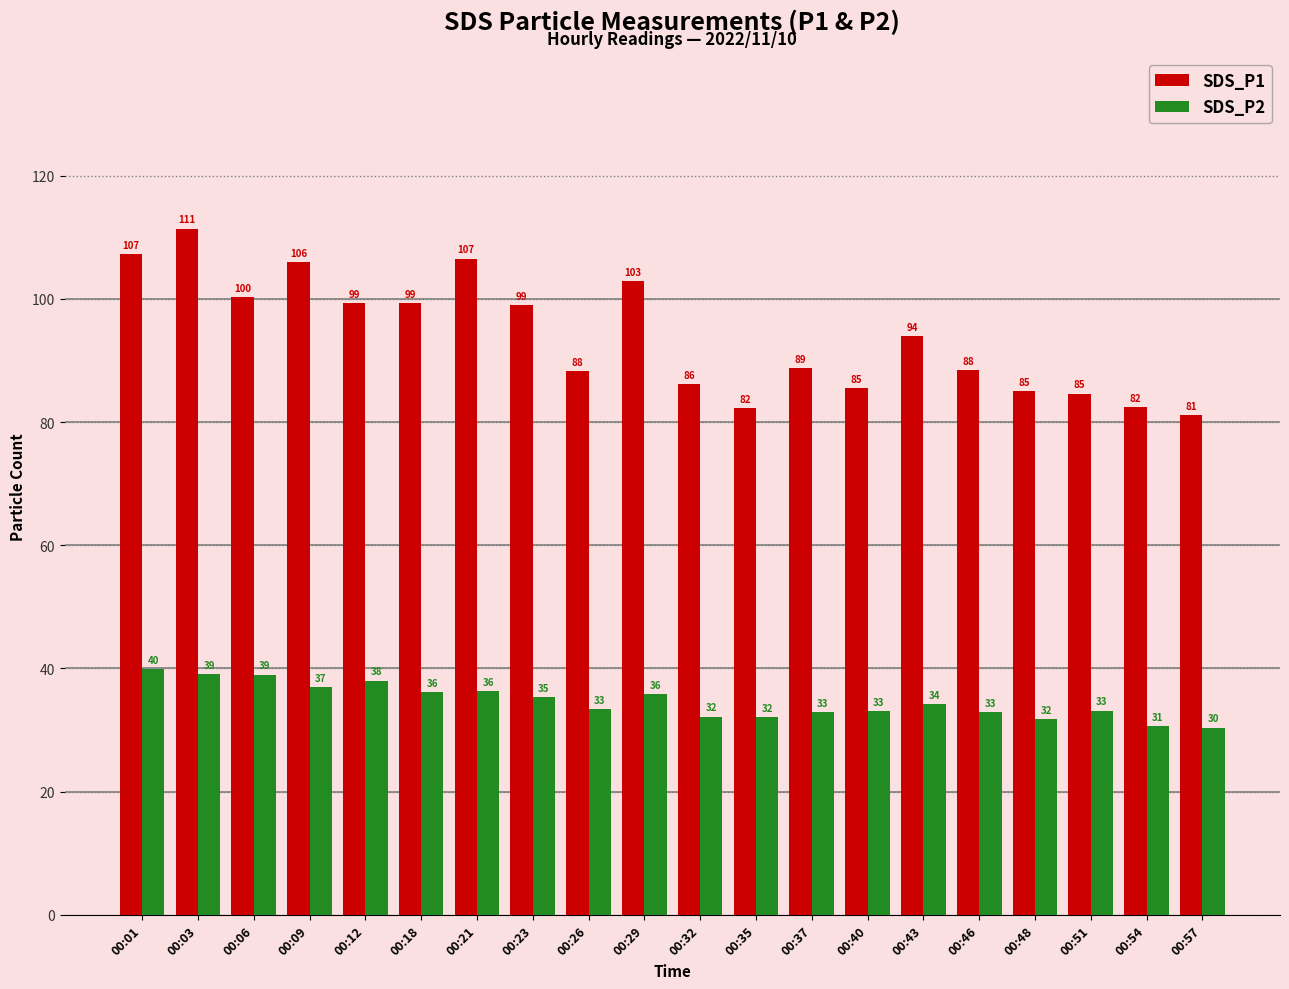

What is the difference between the second highest and minimum values in the SDS_P1 series?

26.2